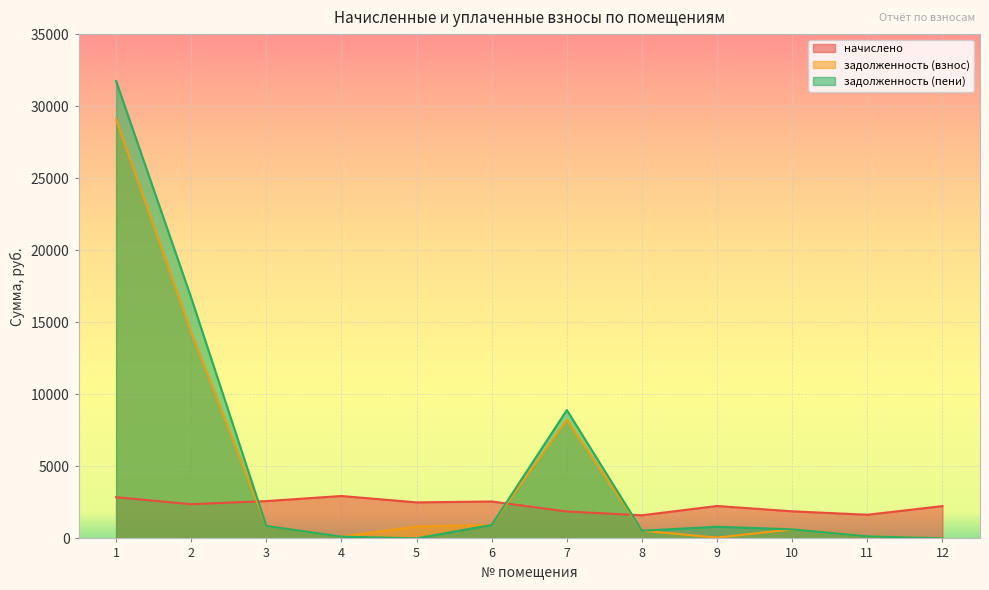

Reading left to right, list all the values displayed in this chart.

начислено: 2859.5	2375.6	2591.8	2943.8	2500.2	2562.5	1869.7	1605.7	2250.9	1880.7	1642.4	2243.6
задолженность (взнос): 29088.0	14321.1	864.0	123.2	833.7	937.8	8227.3	535.2	58.2	627.7	143.8	0.0
задолженность (пени): 31739.7	16696.7	864.0	123.2	0.3	937.8	8909.6	535.2	808.5	627.7	143.8	0.0